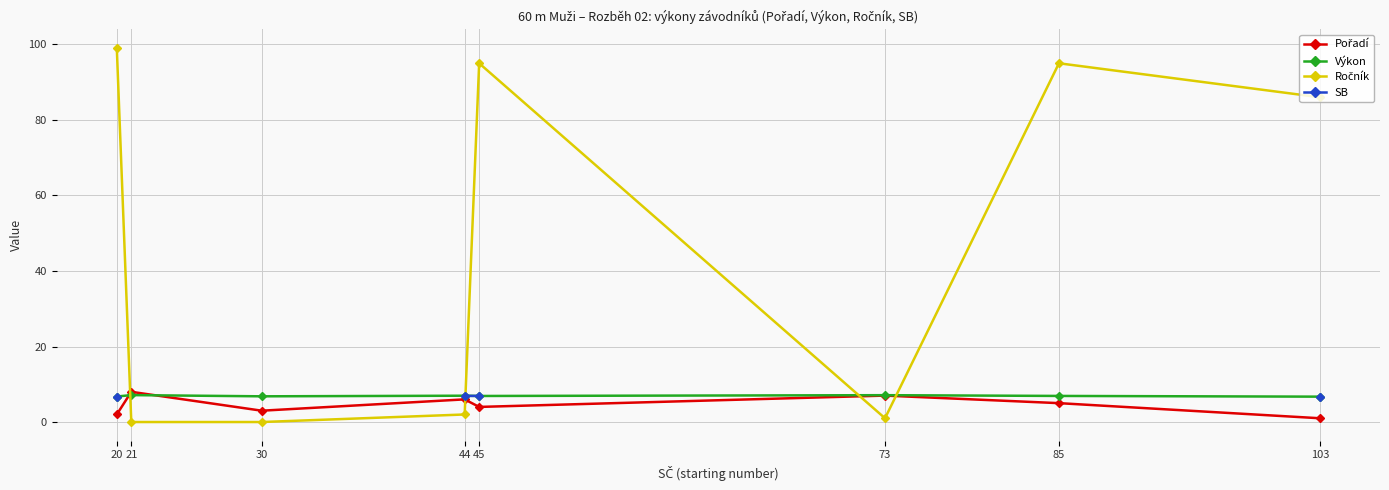

True or false: SB has more than 2 interior local peaks.

False